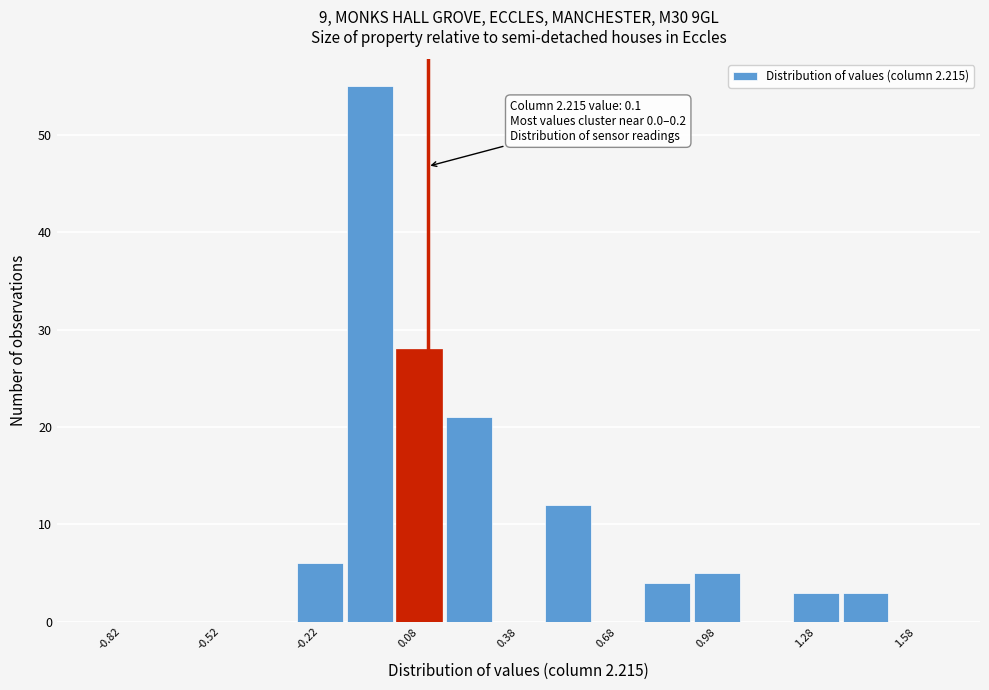

Around what value on the x-axis is the tallest bar? Give the approximate position of its centre, as read against the axis.

-0.05